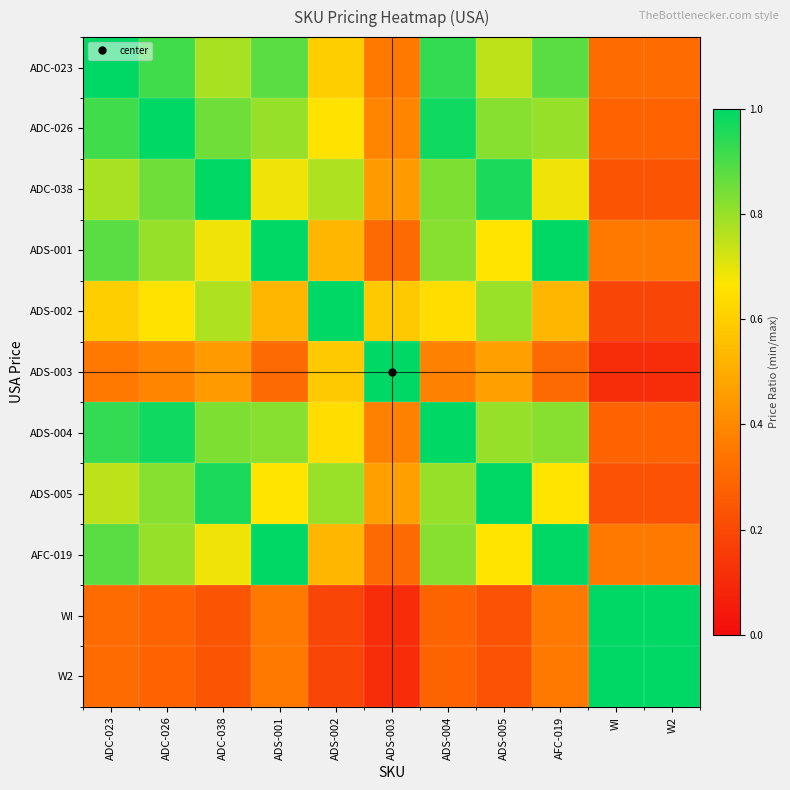

Reading left to right, extract all data points from this chart.

ADC-023: ADC-023=1.0	ADC-026=0.9	ADC-038=0.8	ADS-001=0.9	ADS-002=0.6	ADS-003=0.3	ADS-004=0.9	ADS-005=0.8	AFC-019=0.9	WI=0.3	W2=0.3
ADC-026: ADC-023=0.9	ADC-026=1.0	ADC-038=0.9	ADS-001=0.8	ADS-002=0.7	ADS-003=0.4	ADS-004=1.0	ADS-005=0.8	AFC-019=0.8	WI=0.3	W2=0.3
ADC-038: ADC-023=0.8	ADC-026=0.9	ADC-038=1.0	ADS-001=0.7	ADS-002=0.8	ADS-003=0.5	ADS-004=0.8	ADS-005=1.0	AFC-019=0.7	WI=0.2	W2=0.2
ADS-001: ADC-023=0.9	ADC-026=0.8	ADC-038=0.7	ADS-001=1.0	ADS-002=0.5	ADS-003=0.3	ADS-004=0.8	ADS-005=0.7	AFC-019=1.0	WI=0.4	W2=0.4
ADS-002: ADC-023=0.6	ADC-026=0.7	ADC-038=0.8	ADS-001=0.5	ADS-002=1.0	ADS-003=0.6	ADS-004=0.6	ADS-005=0.8	AFC-019=0.5	WI=0.2	W2=0.2
ADS-003: ADC-023=0.3	ADC-026=0.4	ADC-038=0.5	ADS-001=0.3	ADS-002=0.6	ADS-003=1.0	ADS-004=0.4	ADS-005=0.5	AFC-019=0.3	WI=0.1	W2=0.1
ADS-004: ADC-023=0.9	ADC-026=1.0	ADC-038=0.8	ADS-001=0.8	ADS-002=0.6	ADS-003=0.4	ADS-004=1.0	ADS-005=0.8	AFC-019=0.8	WI=0.3	W2=0.3
ADS-005: ADC-023=0.8	ADC-026=0.8	ADC-038=1.0	ADS-001=0.7	ADS-002=0.8	ADS-003=0.5	ADS-004=0.8	ADS-005=1.0	AFC-019=0.7	WI=0.2	W2=0.2
AFC-019: ADC-023=0.9	ADC-026=0.8	ADC-038=0.7	ADS-001=1.0	ADS-002=0.5	ADS-003=0.3	ADS-004=0.8	ADS-005=0.7	AFC-019=1.0	WI=0.4	W2=0.4
WI: ADC-023=0.3	ADC-026=0.3	ADC-038=0.2	ADS-001=0.4	ADS-002=0.2	ADS-003=0.1	ADS-004=0.3	ADS-005=0.2	AFC-019=0.4	WI=1.0	W2=1.0
W2: ADC-023=0.3	ADC-026=0.3	ADC-038=0.2	ADS-001=0.4	ADS-002=0.2	ADS-003=0.1	ADS-004=0.3	ADS-005=0.2	AFC-019=0.4	WI=1.0	W2=1.0